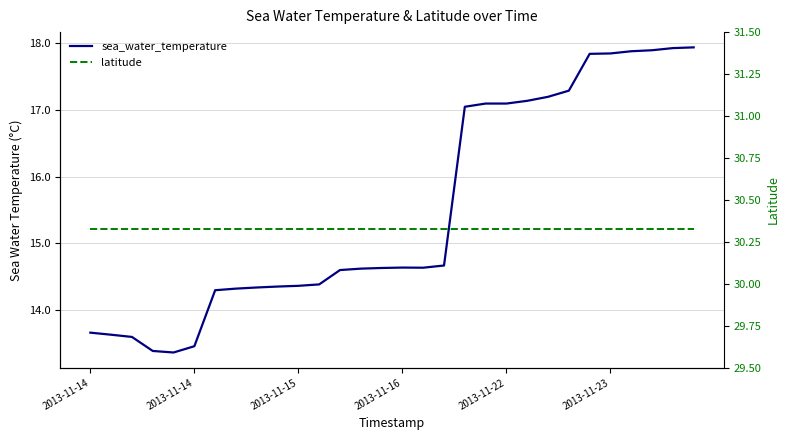

The sea_water_temperature series shows 10.7 at 2013-11-22. True or false?

False